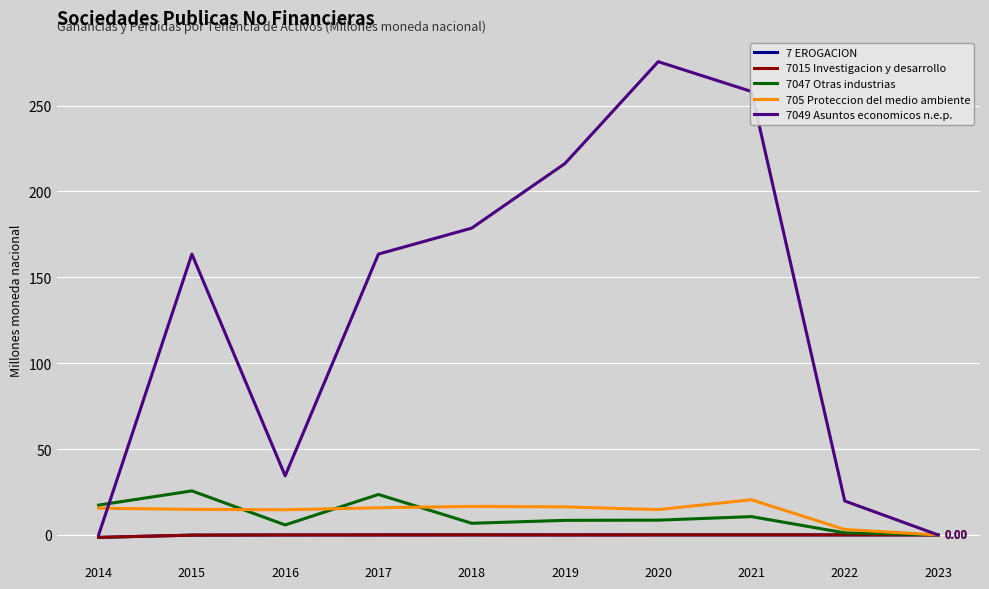

Reading right to left, transcribe all the data shown in this chart.

7 EROGACION: 0.0	0.0	0.0	0.0	-0.0	0.0	-0.0	-0.0	-0.1	-1.4
7015 Investigacion y desarrollo: 0.0	0.0	0.0	0.0	-0.0	0.0	-0.0	-0.0	-0.1	-1.4
7047 Otras industrias: 0.0	1.2	10.6	8.6	8.5	6.8	23.5	5.8	25.6	17.4
705 Proteccion del medio ambiente: 0.0	3.1	20.5	14.7	16.3	16.6	15.8	14.6	14.9	15.6
7049 Asuntos economicos n.e.p.: 0.0	19.8	258.2	275.5	216.2	178.6	163.5	34.4	163.5	0.0